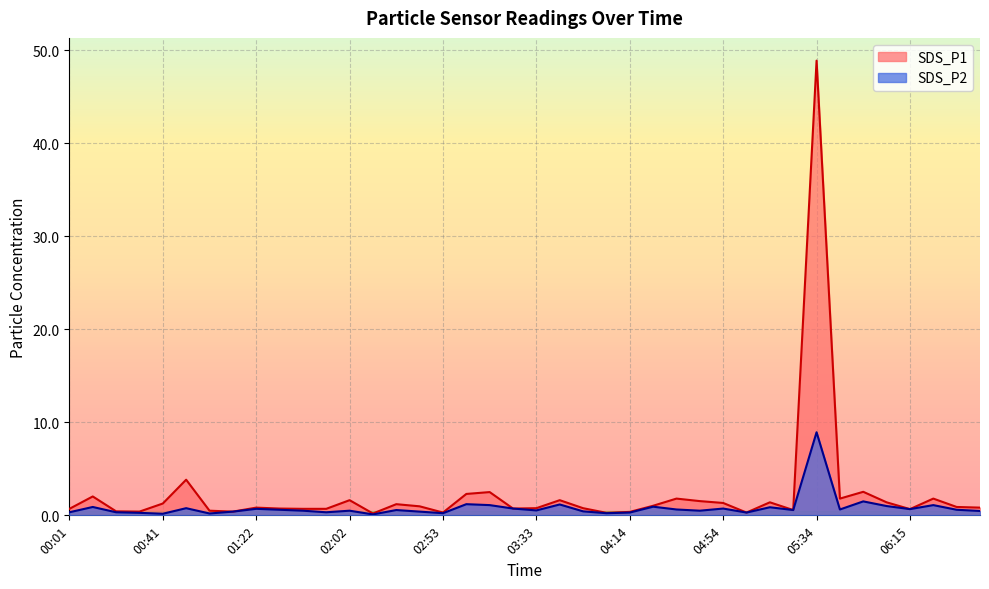

How many lines are shown in the chart?

2